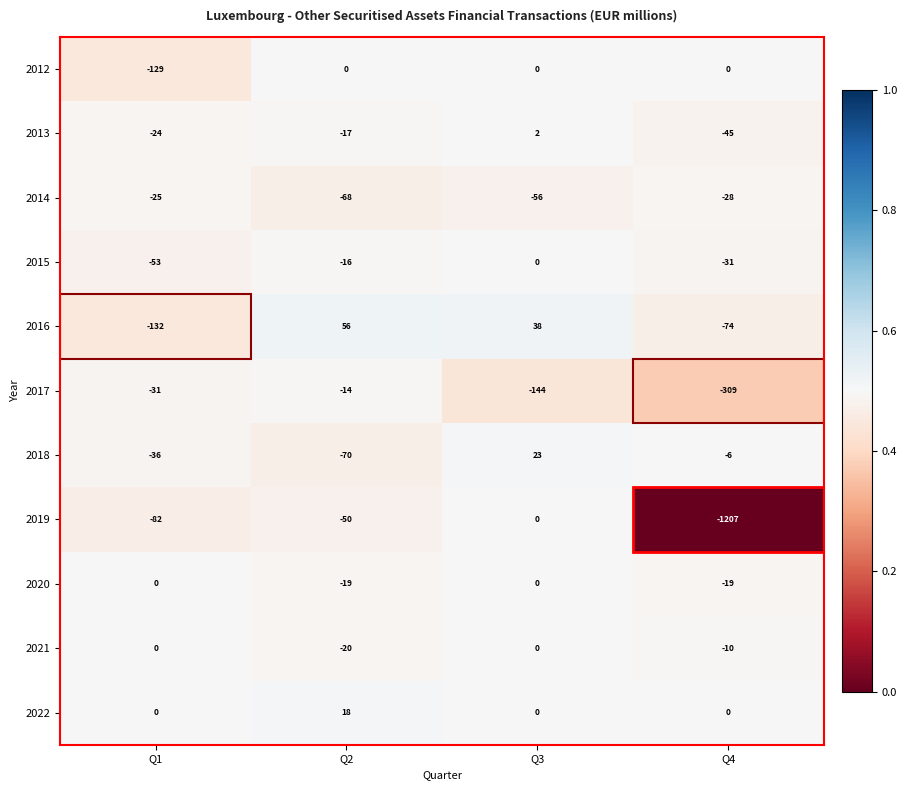

True or false: 2012 has a value of 0 at Q3.

True